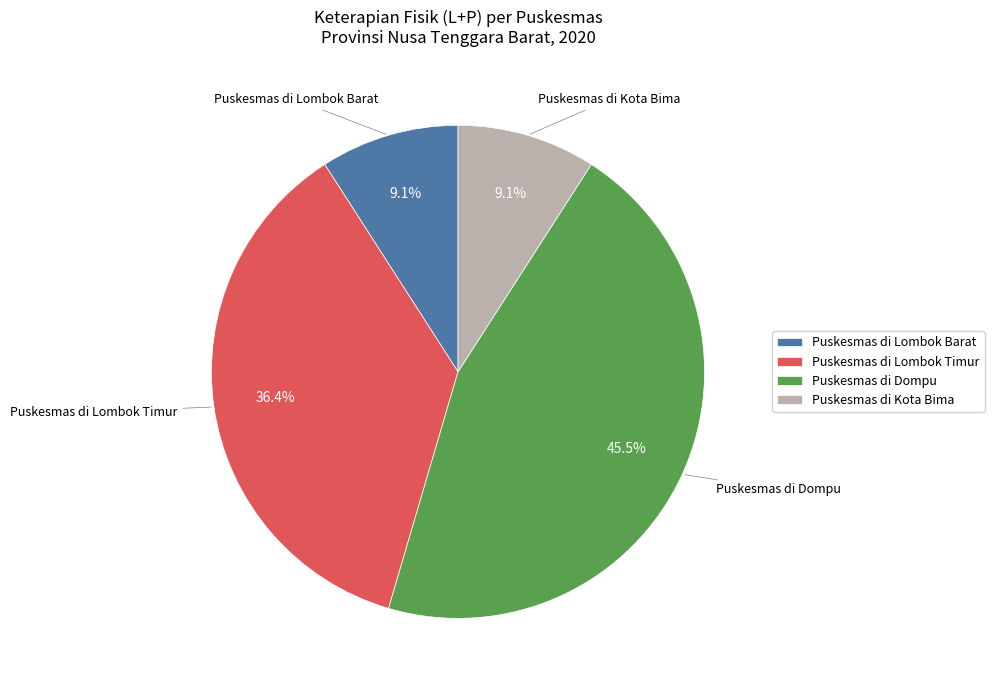

What percentage is the Puskesmas di Lombok Barat slice, to the nearest percent?

9%